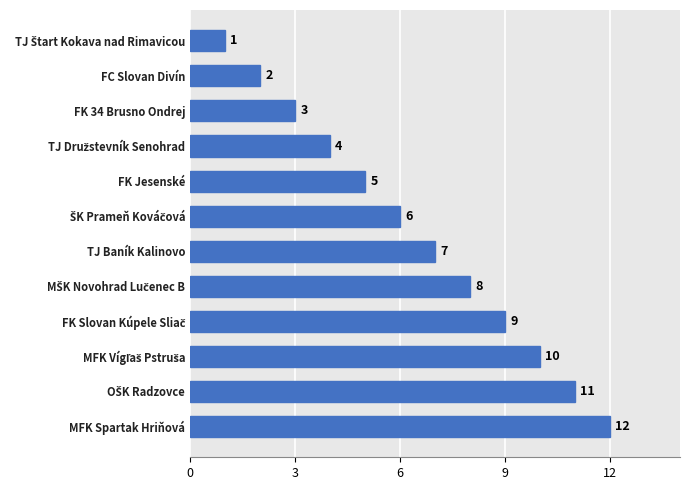

Is it true that the value at FK Jesenské is 7?

False